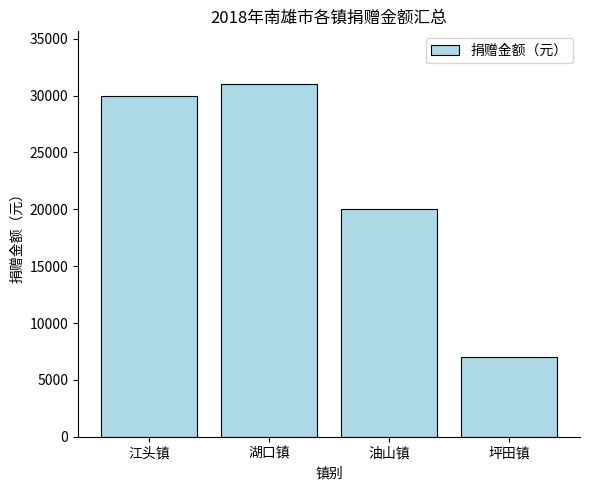

Are the bars horizontal?

No